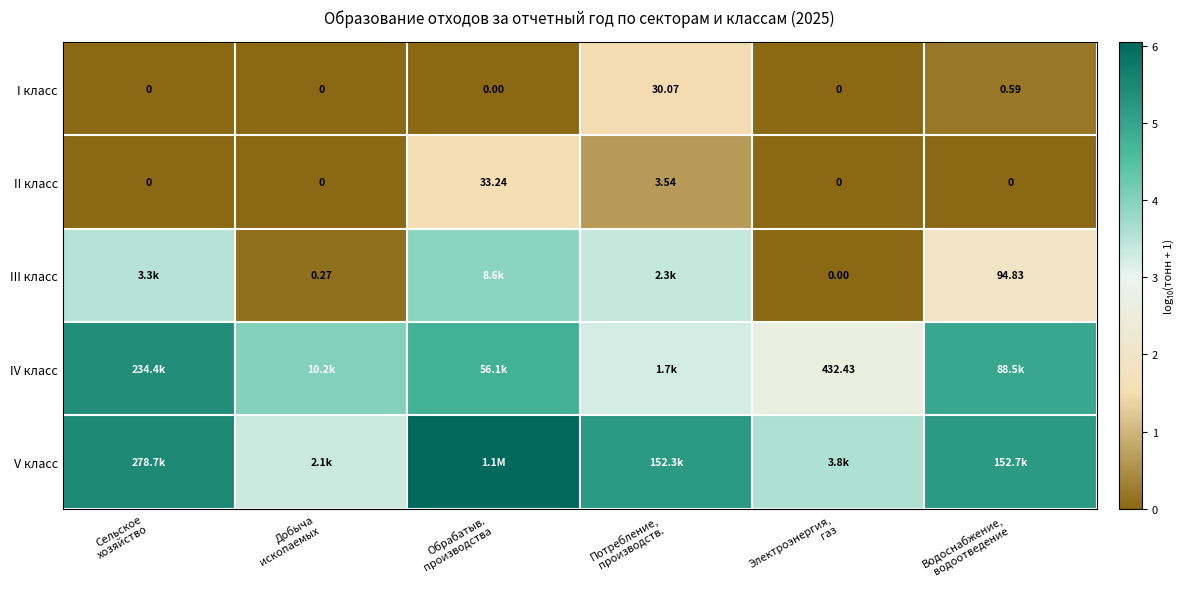

How many values in I класс are above zero?

2